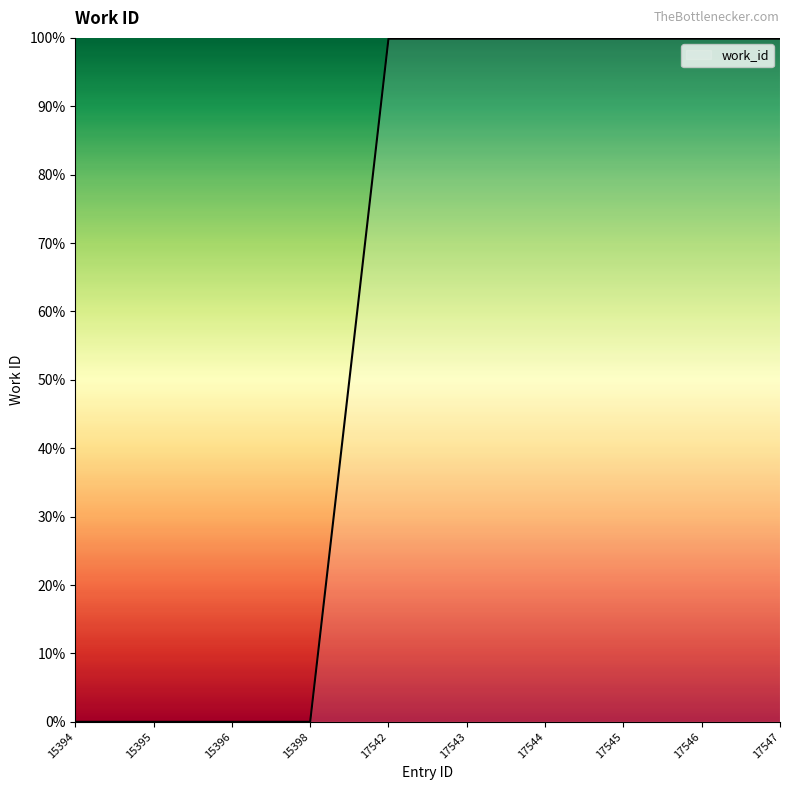

Rank the categories by value from highest to lowest.

17542, 17543, 17544, 17545, 17546, 17547, 15394, 15395, 15396, 15398